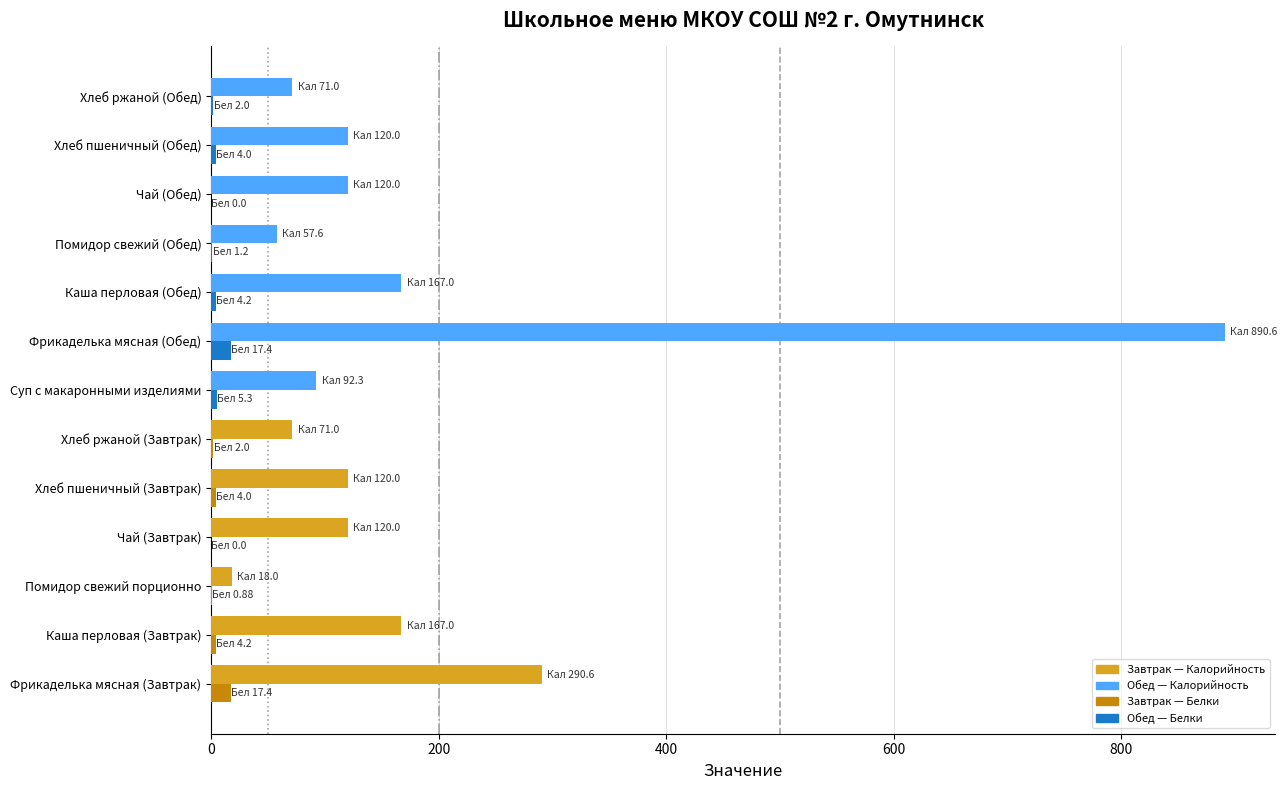

At which category is the sum across all series the highest?

Фрикаделька мясная (Обед)